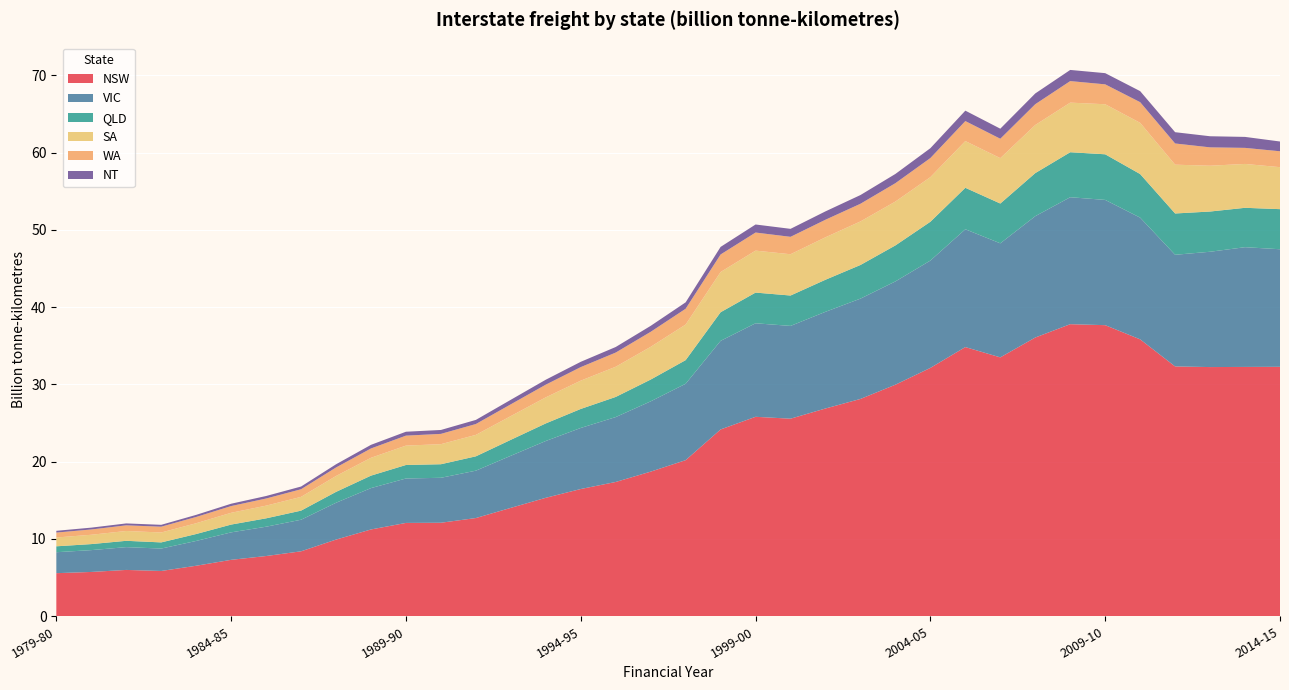

Reading right to left, extract all data points from this chart.

NSW: 32.3	32.3	32.2	32.3	35.8	37.7	37.8	36.1	33.5	34.8	32.1	30.0	28.1	26.9	25.6	25.8	24.2	20.2	18.7	17.4	16.5	15.3	14.0	12.7	12.1	12.1	11.2	9.9	8.4	7.8	7.3	6.5	5.9	6.0	5.7	5.6
VIC: 15.2	15.5	14.9	14.4	15.7	16.2	16.4	15.7	14.8	15.2	13.9	13.4	13.0	12.5	12.0	12.1	11.5	9.9	9.1	8.4	7.9	7.4	6.7	6.1	5.8	5.8	5.4	4.8	4.1	3.8	3.6	3.2	2.9	3.0	2.8	2.7
QLD: 5.2	5.1	5.2	5.3	5.6	5.9	5.8	5.6	5.1	5.4	5.0	4.7	4.4	4.1	3.9	4.0	3.7	3.1	2.8	2.6	2.5	2.3	2.1	1.9	1.8	1.7	1.6	1.4	1.2	1.1	1.0	0.9	0.8	0.8	0.8	0.8
SA: 5.4	5.7	5.9	6.3	6.6	6.5	6.4	6.2	5.9	6.0	5.8	5.7	5.6	5.5	5.3	5.4	5.2	4.6	4.2	3.9	3.7	3.4	3.1	2.8	2.6	2.5	2.3	2.1	1.8	1.6	1.5	1.4	1.3	1.3	1.2	1.1
WA: 2.1	2.1	2.4	2.7	2.7	2.6	2.8	2.7	2.5	2.6	2.5	2.4	2.3	2.3	2.3	2.3	2.3	2.0	1.9	1.8	1.8	1.6	1.5	1.4	1.3	1.3	1.2	1.1	1.0	0.9	0.9	0.8	0.8	0.7	0.7	0.6
NT: 1.3	1.4	1.4	1.5	1.4	1.4	1.4	1.4	1.3	1.3	1.3	1.2	1.1	1.1	1.0	1.0	1.0	0.8	0.8	0.7	0.7	0.6	0.6	0.5	0.5	0.5	0.5	0.4	0.4	0.3	0.3	0.3	0.2	0.2	0.2	0.2